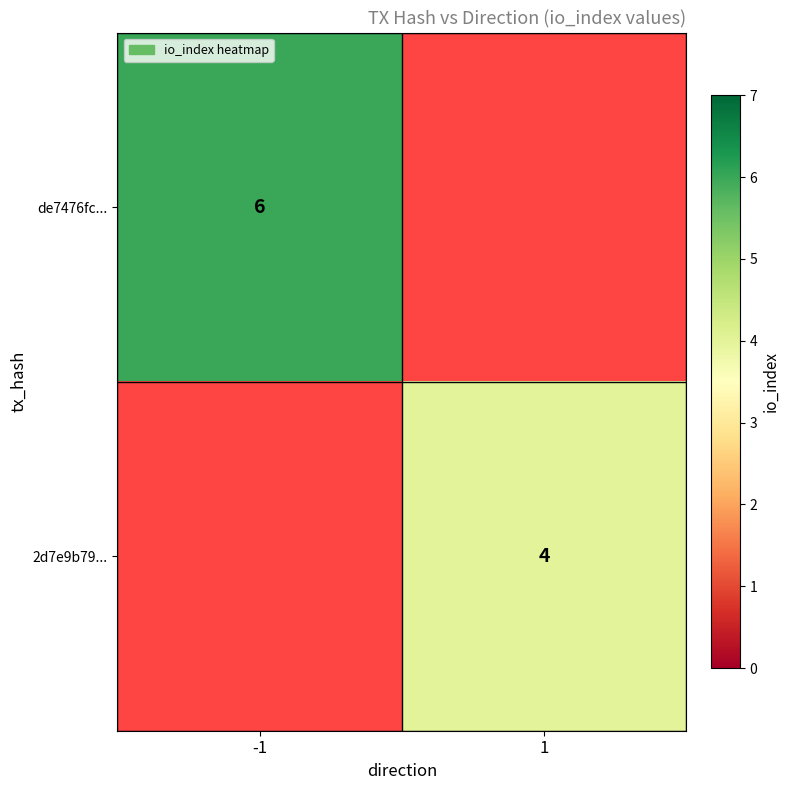

The value of 2d7e9b79... at 1 is 2. True or false?

False